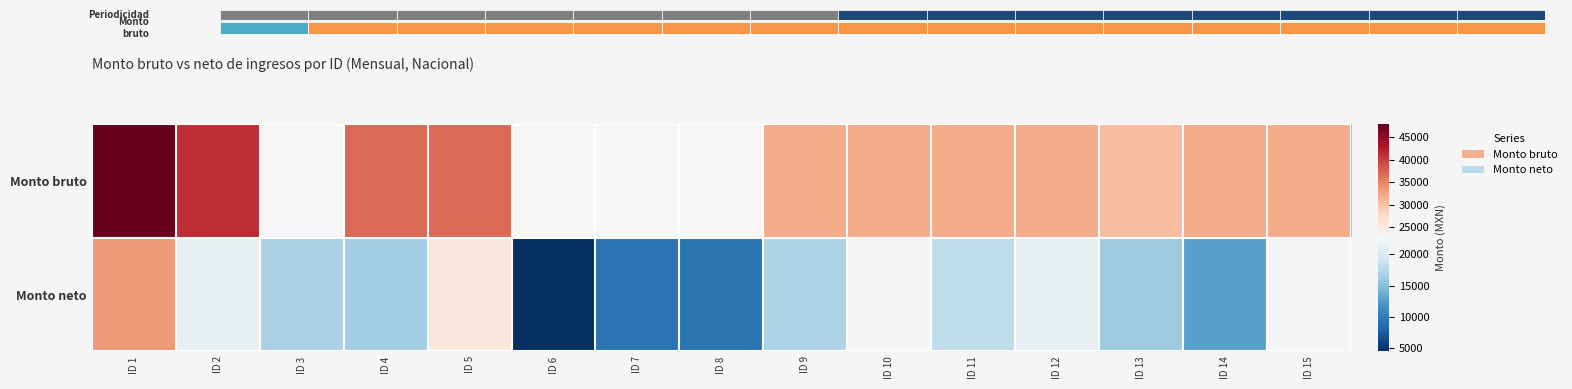

Which series has the widest spread of values?

Monto neto